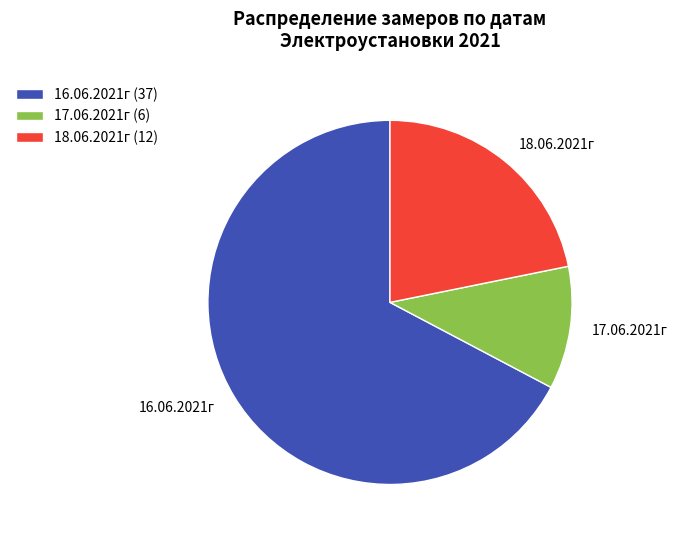

Combined, do 16.06.2021г and 18.06.2021г account for over 50%?

Yes